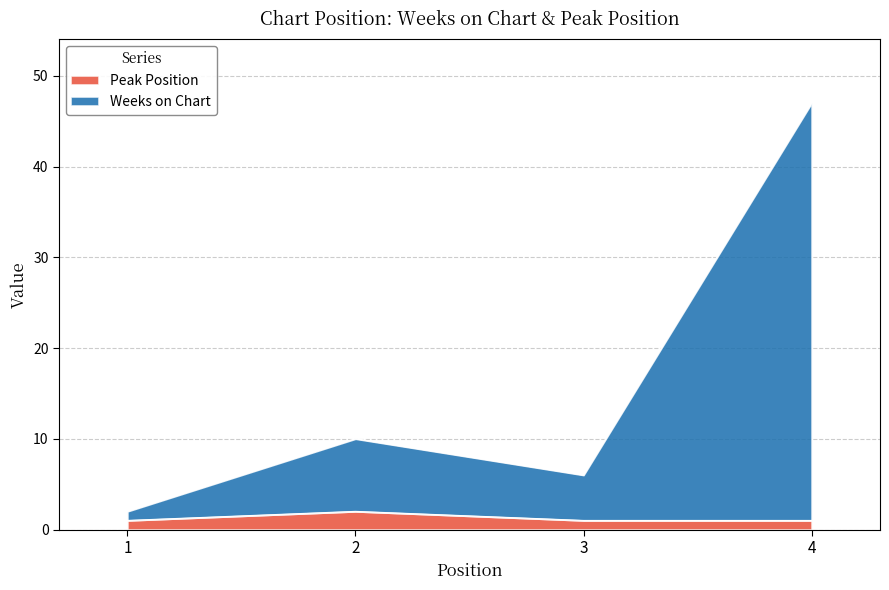

Between 1 and 2, which is larger?

2